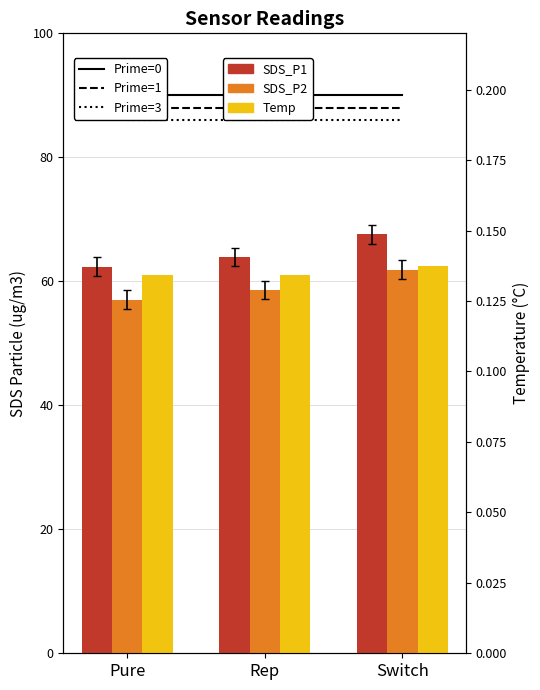

What is the greatest value displayed?

90.0